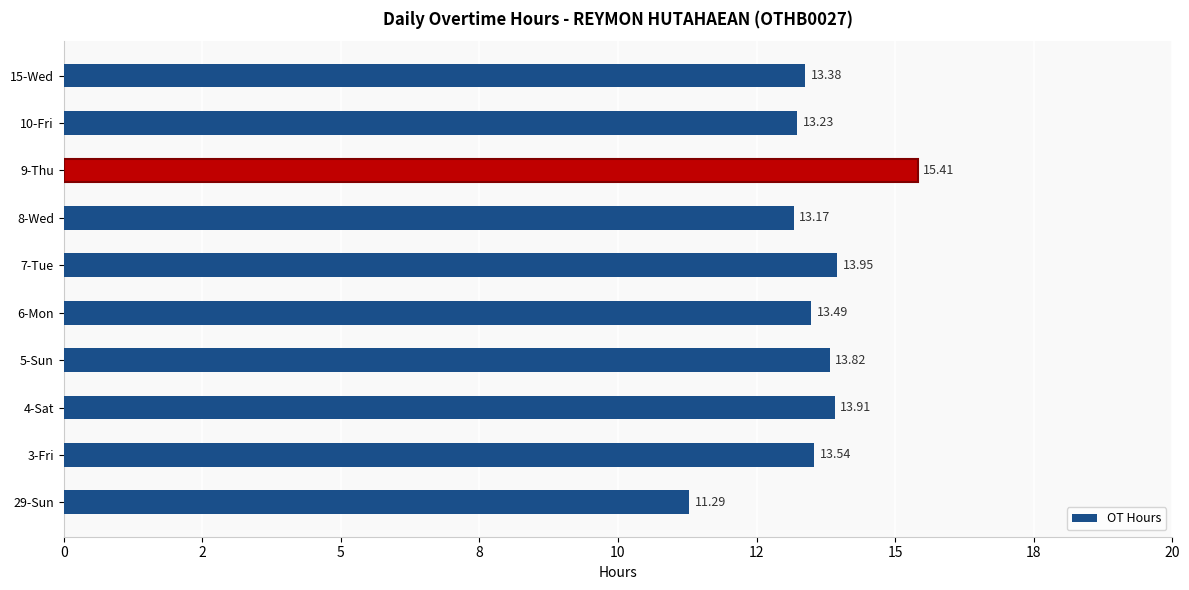

List the labels in order of value, smallest first.

29-Sun, 8-Wed, 10-Fri, 15-Wed, 6-Mon, 3-Fri, 5-Sun, 4-Sat, 7-Tue, 9-Thu